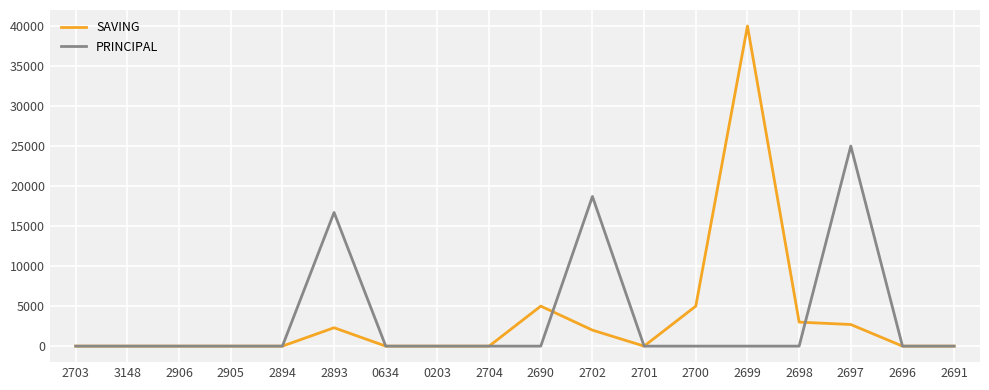

List the series in order of their peak value, lowest first.

PRINCIPAL, SAVING